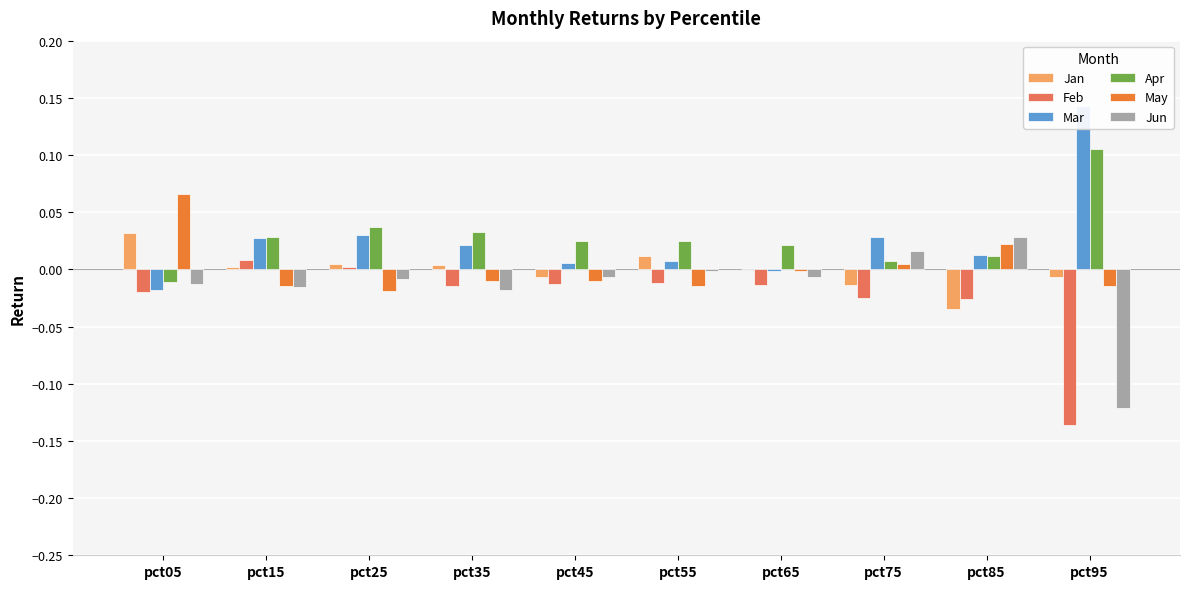

How many data points in Jan are less than 0?

4